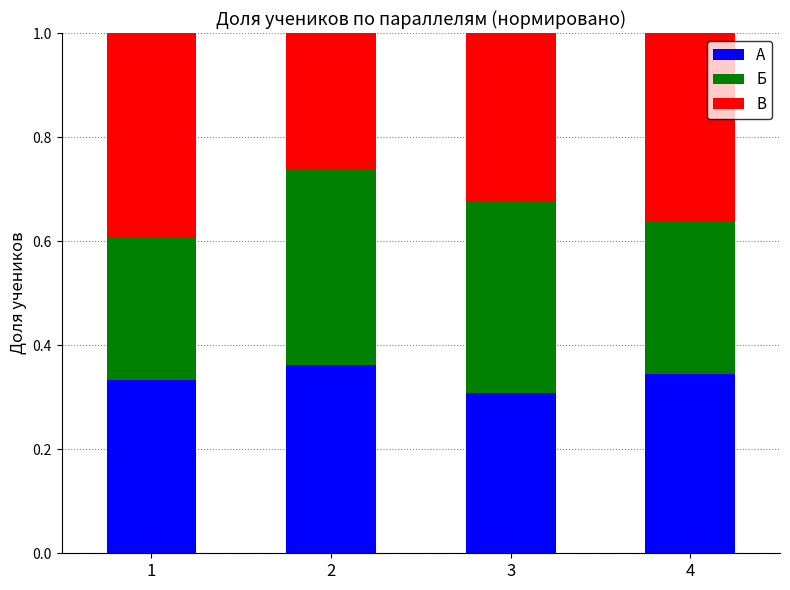

What is the sum of all А values?

1.3